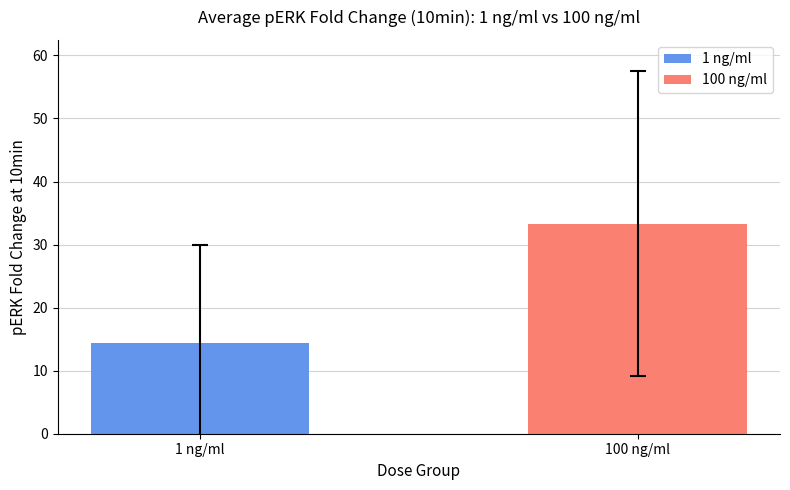

Rank the categories by value from lowest to highest.

1 ng/ml, 100 ng/ml